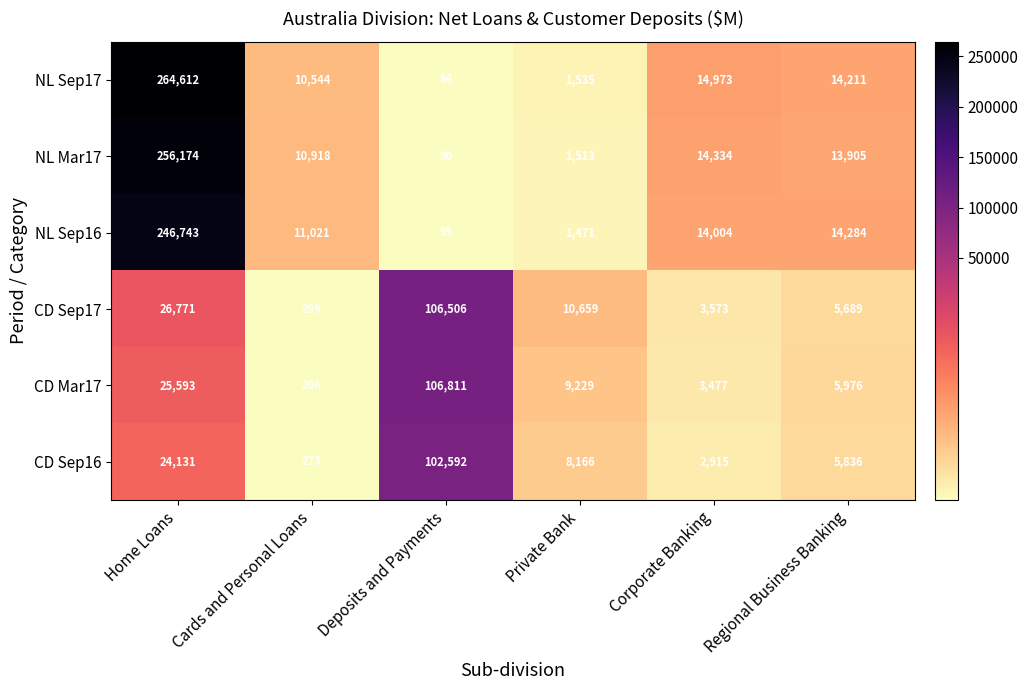

How many categories are shown in the chart?

6